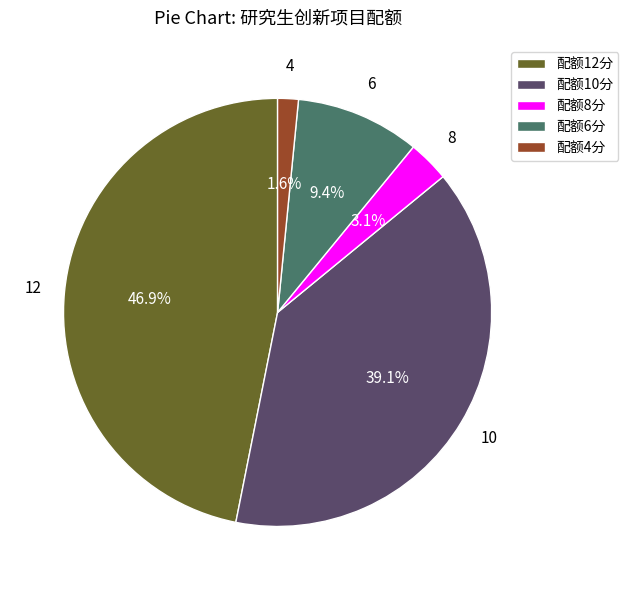

Is there a majority slice in this chart?

No